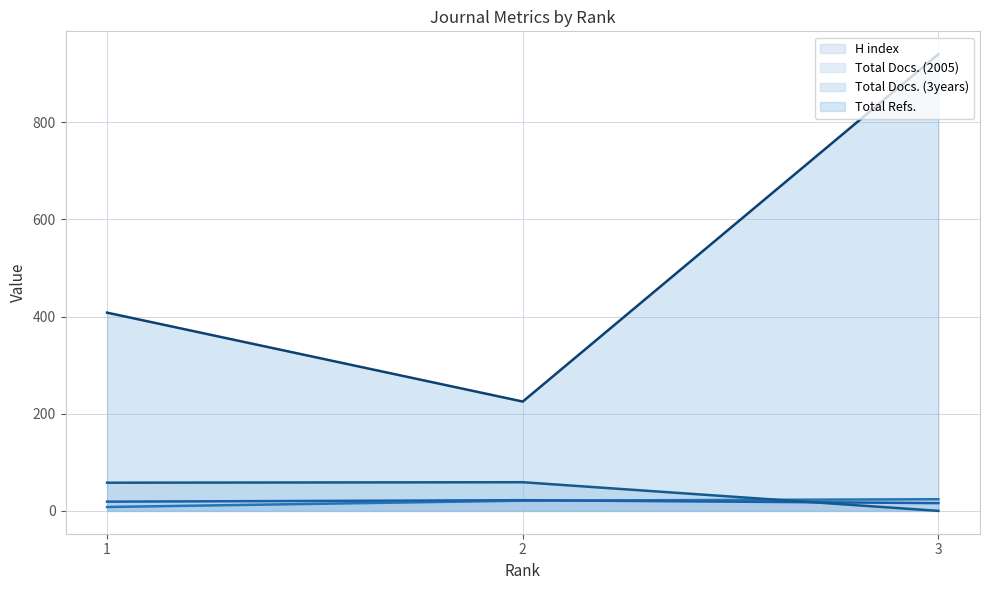

What is the minimum value for Total Refs. (line)?

225